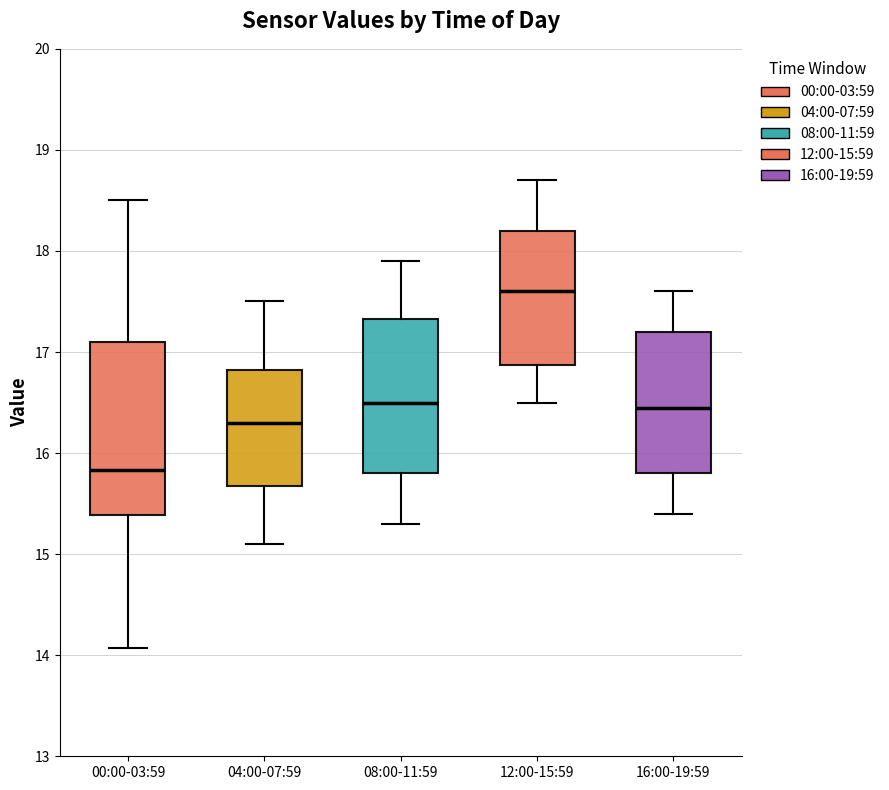

Comparing the boxes themselves (not the whiskers), which one is the tallest?

00:00-03:59